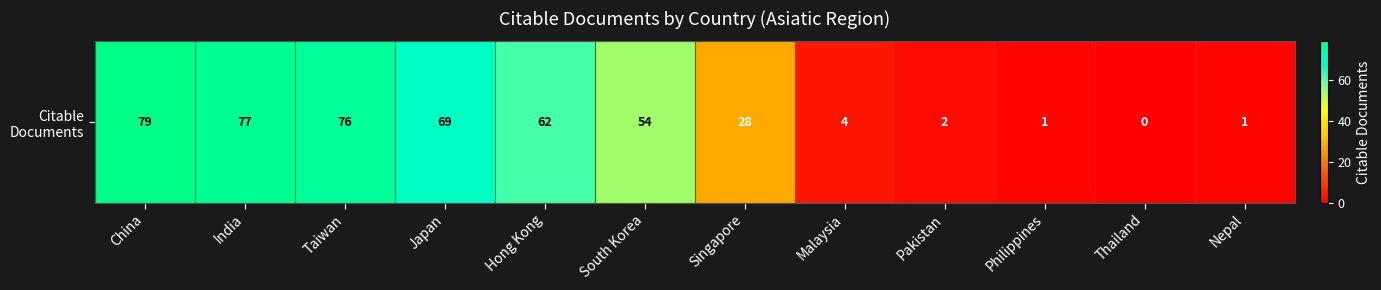

How many positive values are there?

11